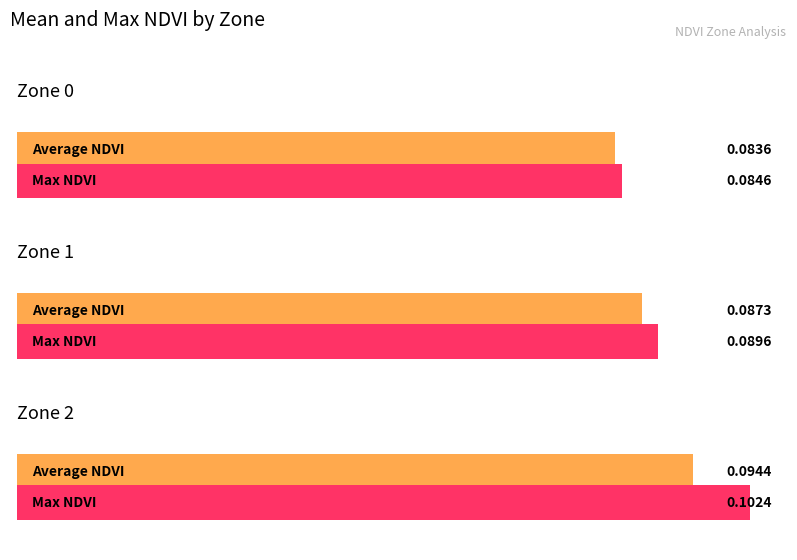

Does the chart contain any negative values?

No